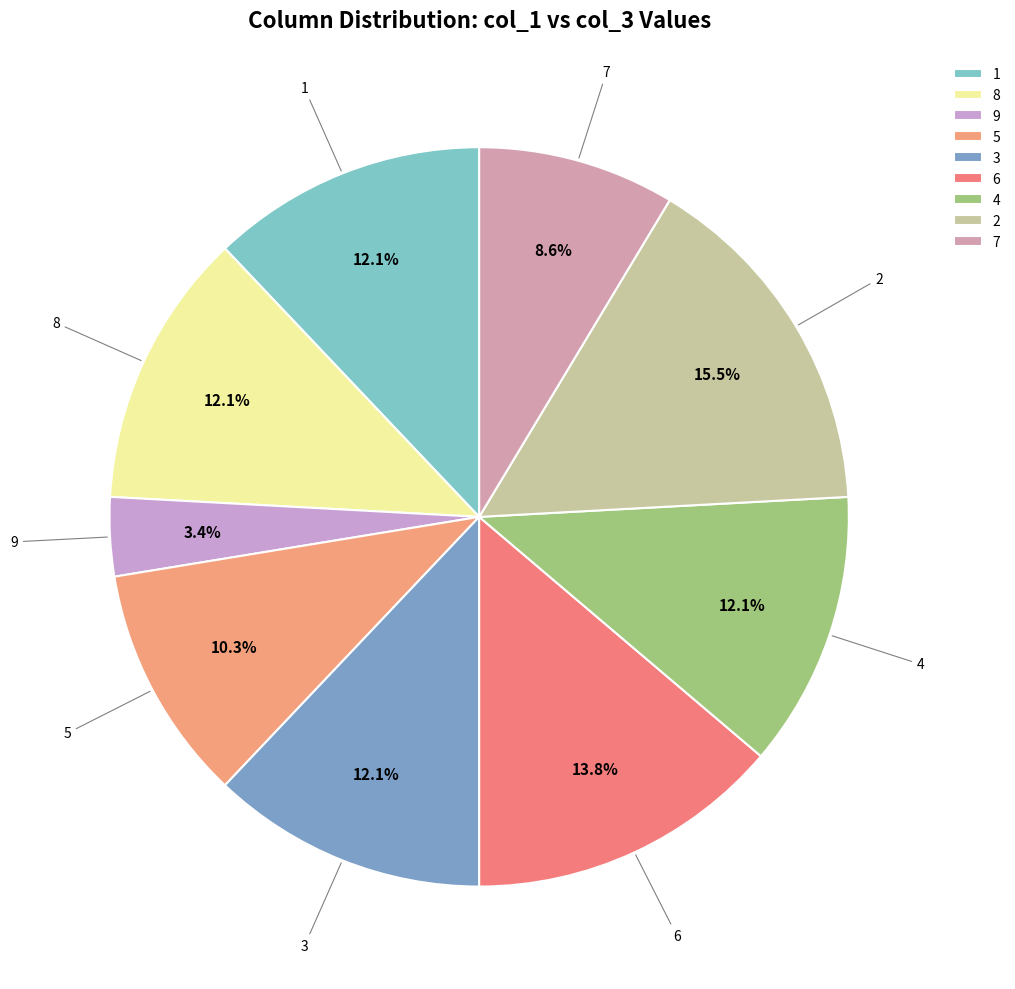

Count the number of slices in the pie.

9